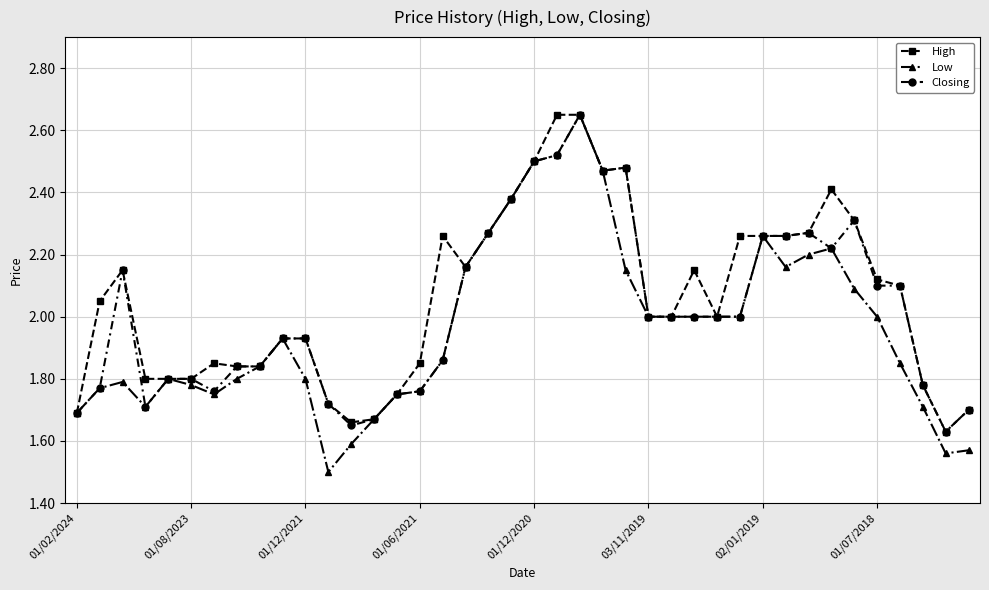

Which series has the largest range (max minus min)?

Low